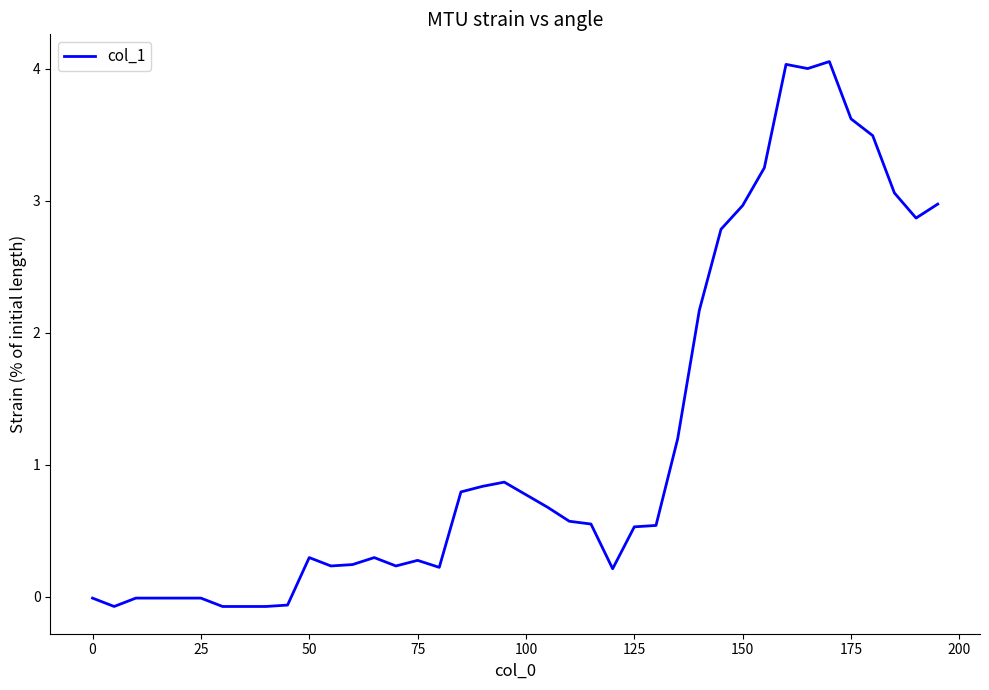

What is the difference between the maximum and minimum values?

4.1